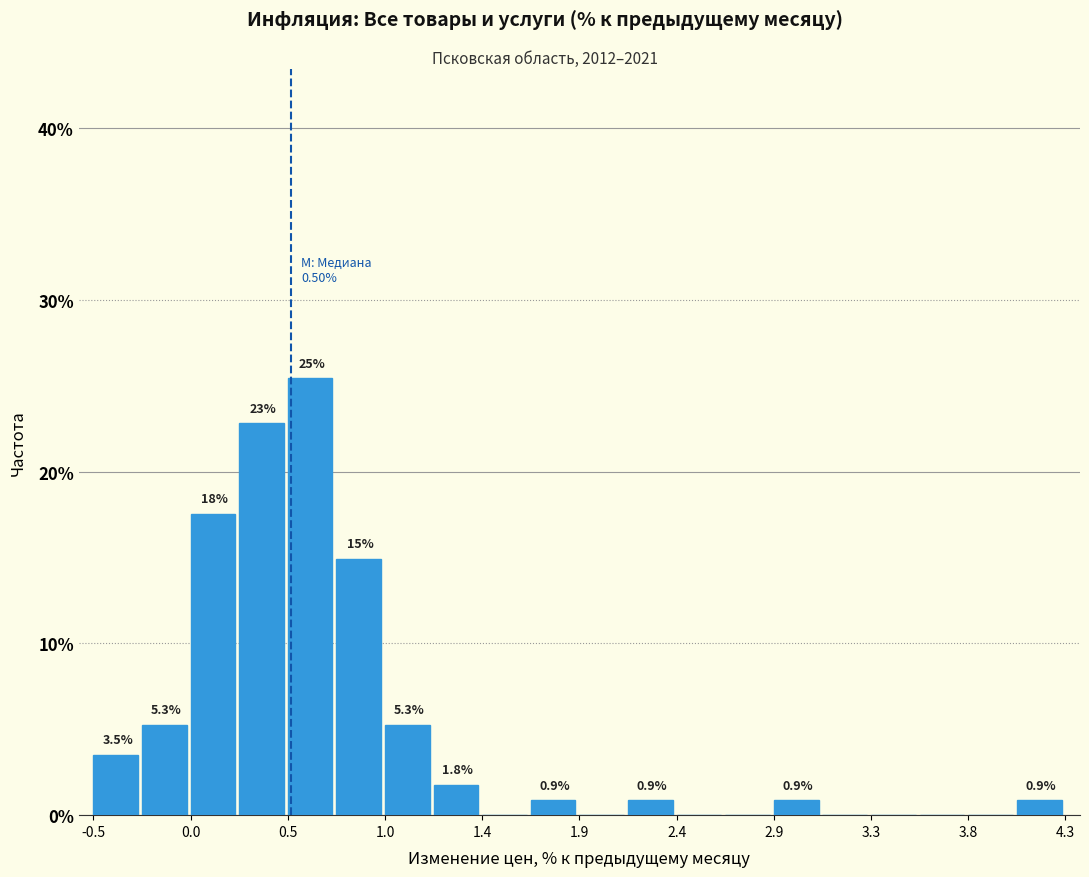

Which range on the x-axis has the tallest bar?

0.50 to 0.70